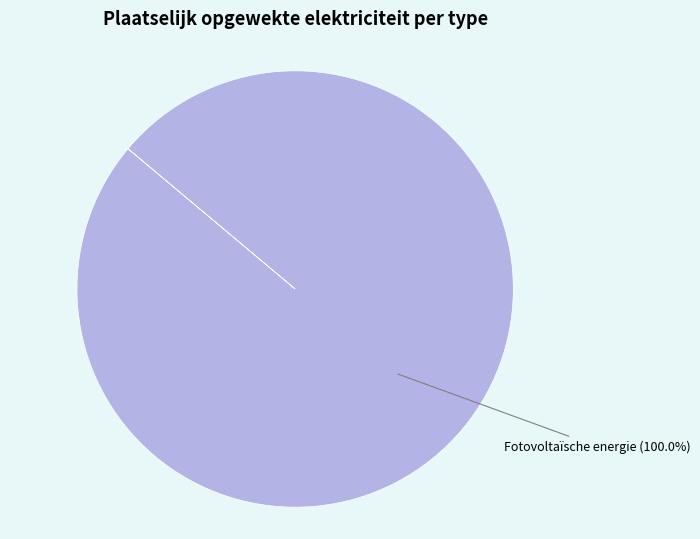

Is there a majority slice in this chart?

Yes